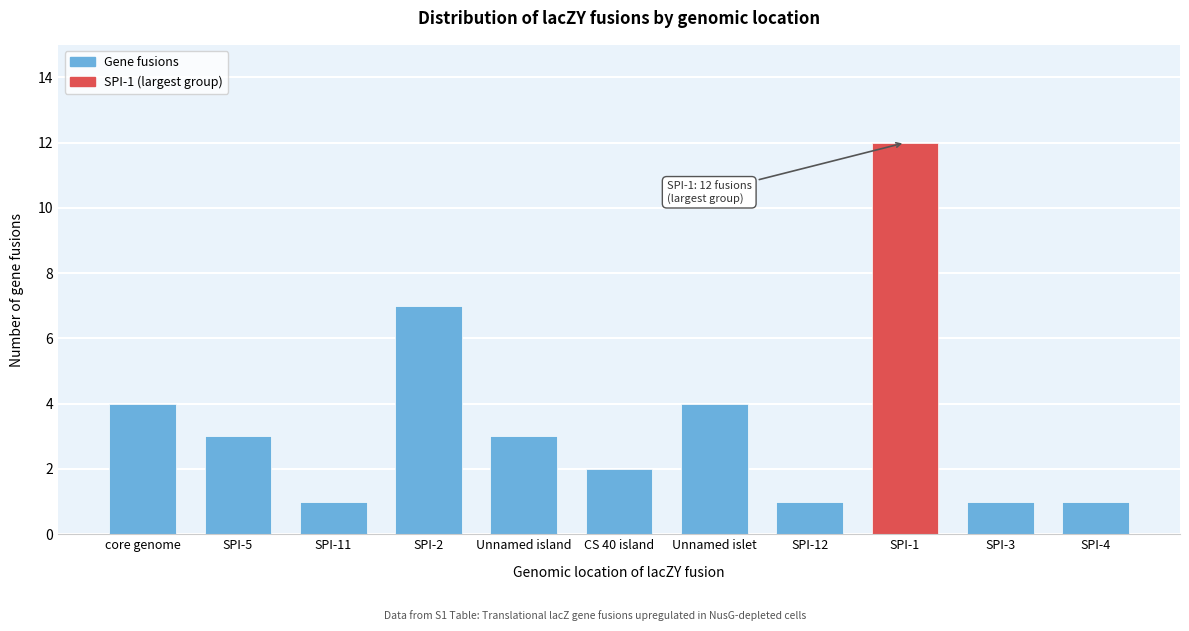

Reading left to right, extract all data points from this chart.

core genome=4	SPI-5=3	SPI-11=1	SPI-2=7	Unnamed island=3	CS 40 island=2	Unnamed islet=4	SPI-12=1	SPI-1=12	SPI-3=1	SPI-4=1